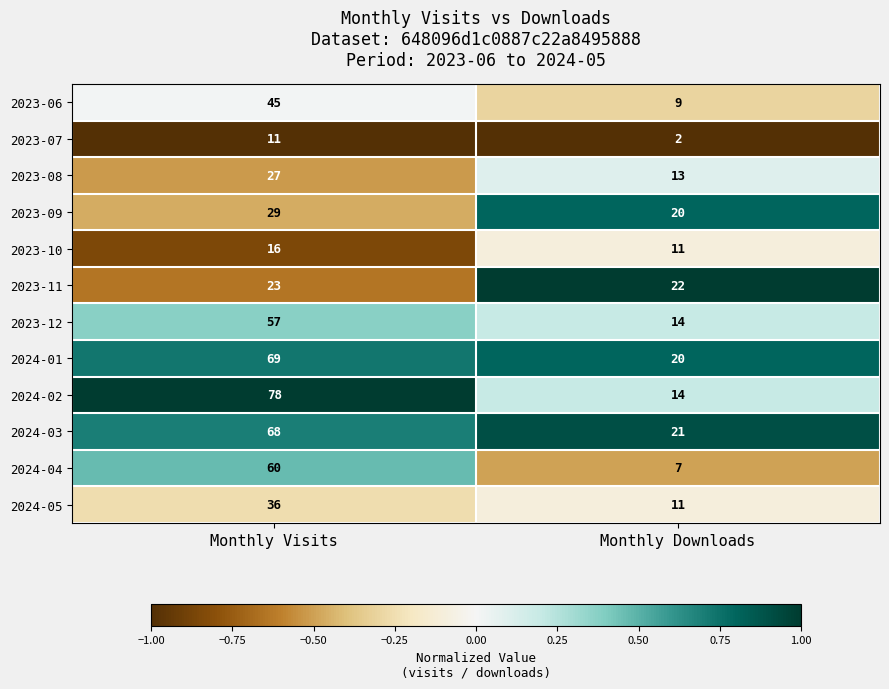

Rank the series by their maximum value, from lowest to highest.

2023-07, 2023-10, 2023-11, 2023-08, 2023-09, 2024-05, 2023-06, 2023-12, 2024-04, 2024-03, 2024-01, 2024-02